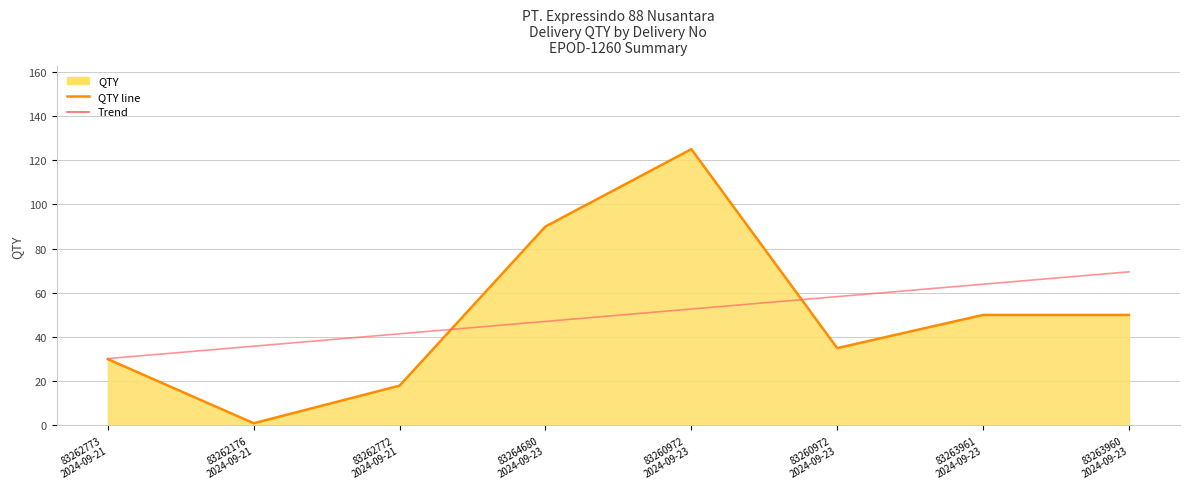

What is the minimum value for Trend?

30.2